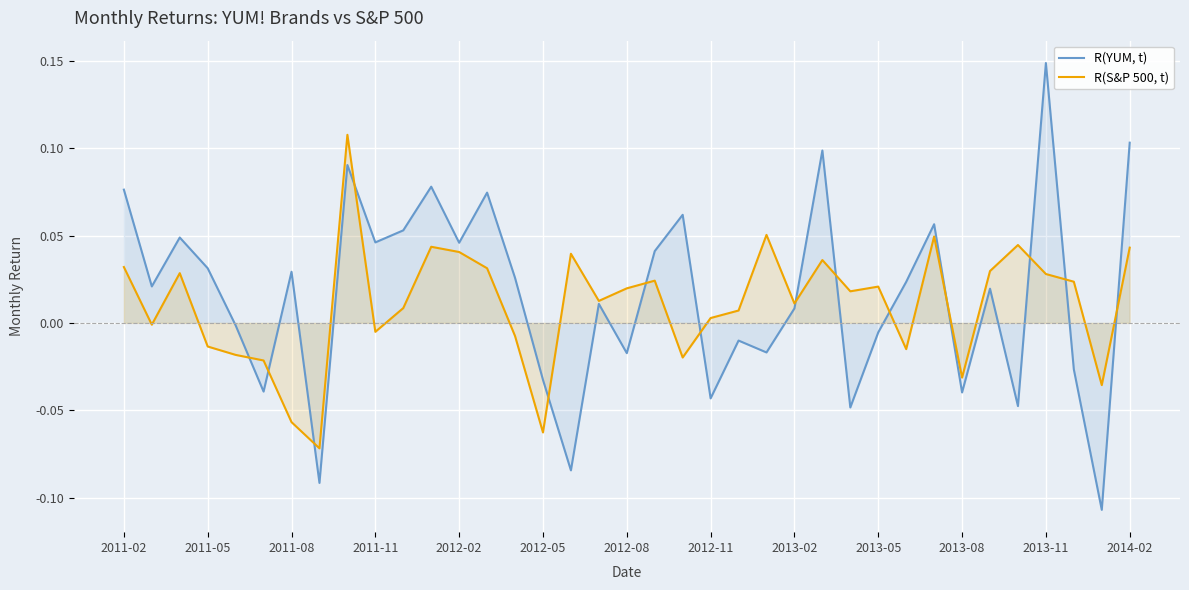

How many intersections are there between R(S&P 500, t) and R(YUM, t)?

14